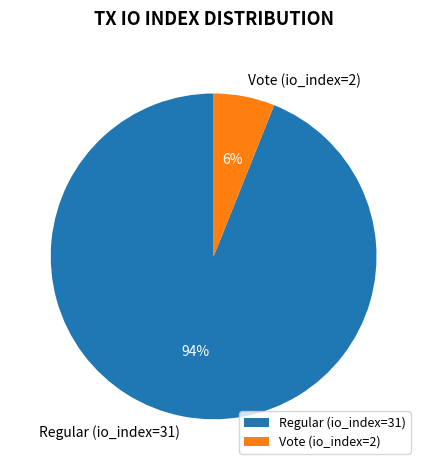

Which has a higher value, Vote (io_index=2) or Regular (io_index=31)?

Regular (io_index=31)